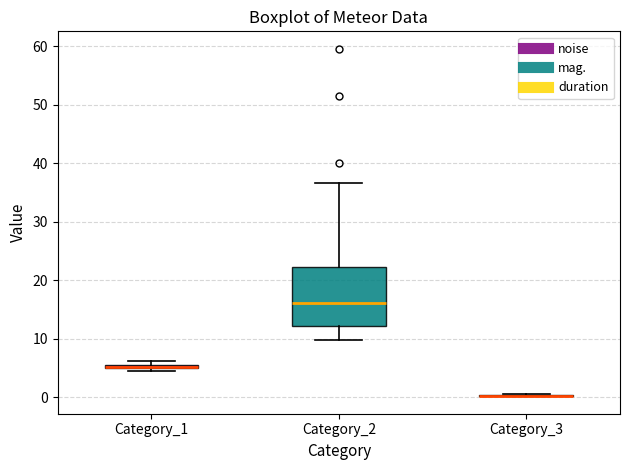

Which box is the tallest, from its lower edge to its upper edge?

Category_2